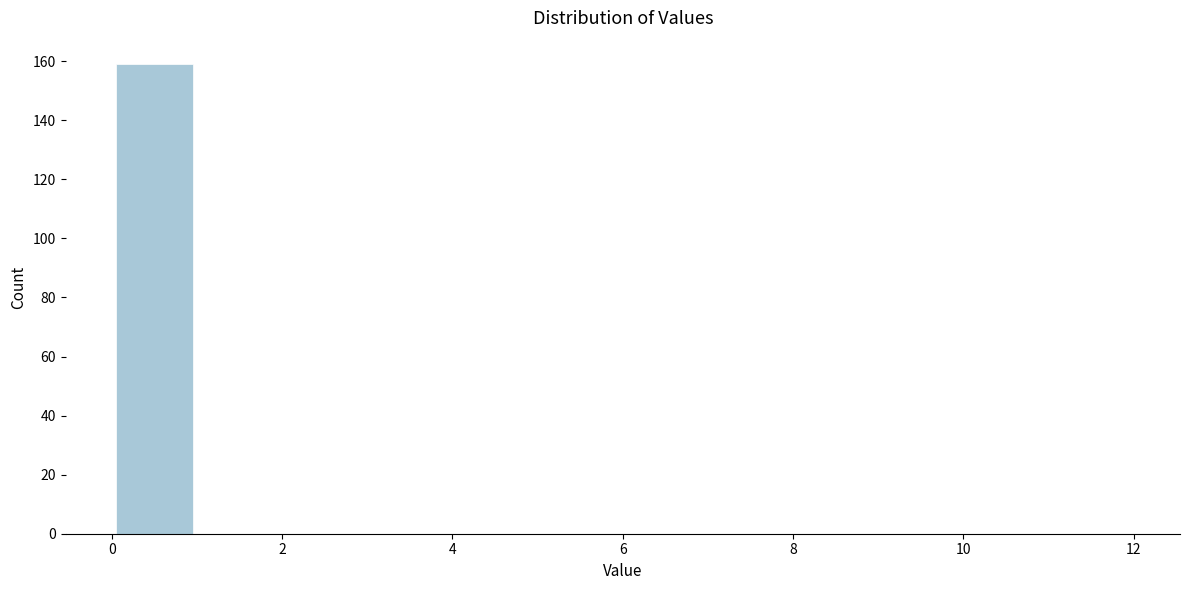

How tall is the bar that spans 0 to 1 on the x-axis? The values are not printed on the chart, so give them approximately, as read against the axis.

160